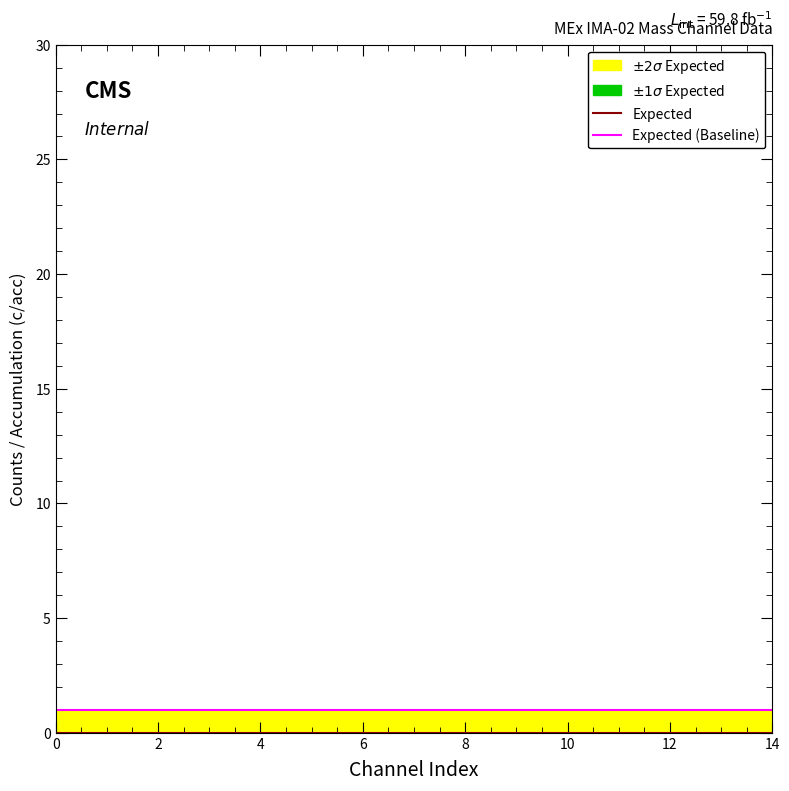

Reading left to right, list all the values displayed in this chart.

Expected: 0	0	0	0	0	0	0	0	0	0	0	0	0	0	0
Expected (Baseline): 1	1	1	1	1	1	1	1	1	1	1	1	1	1	1